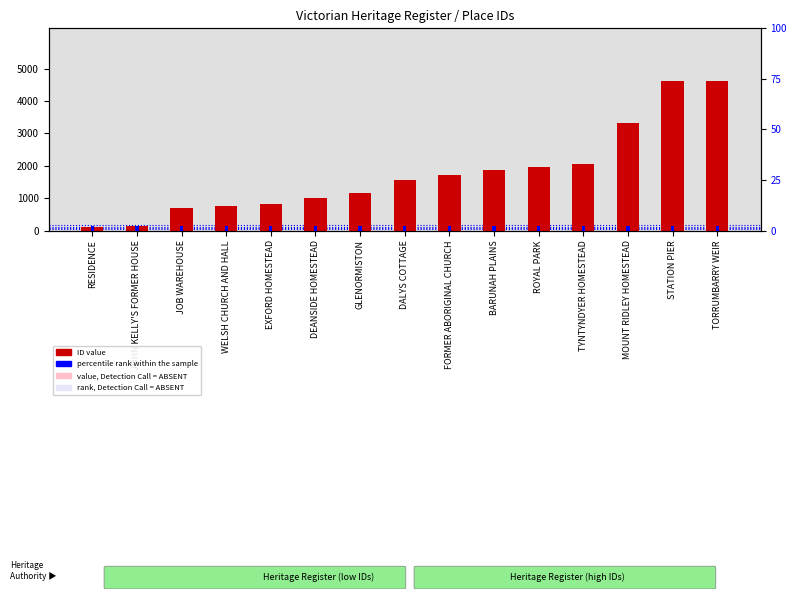

Which series has the largest total across all categories?

ID (count)